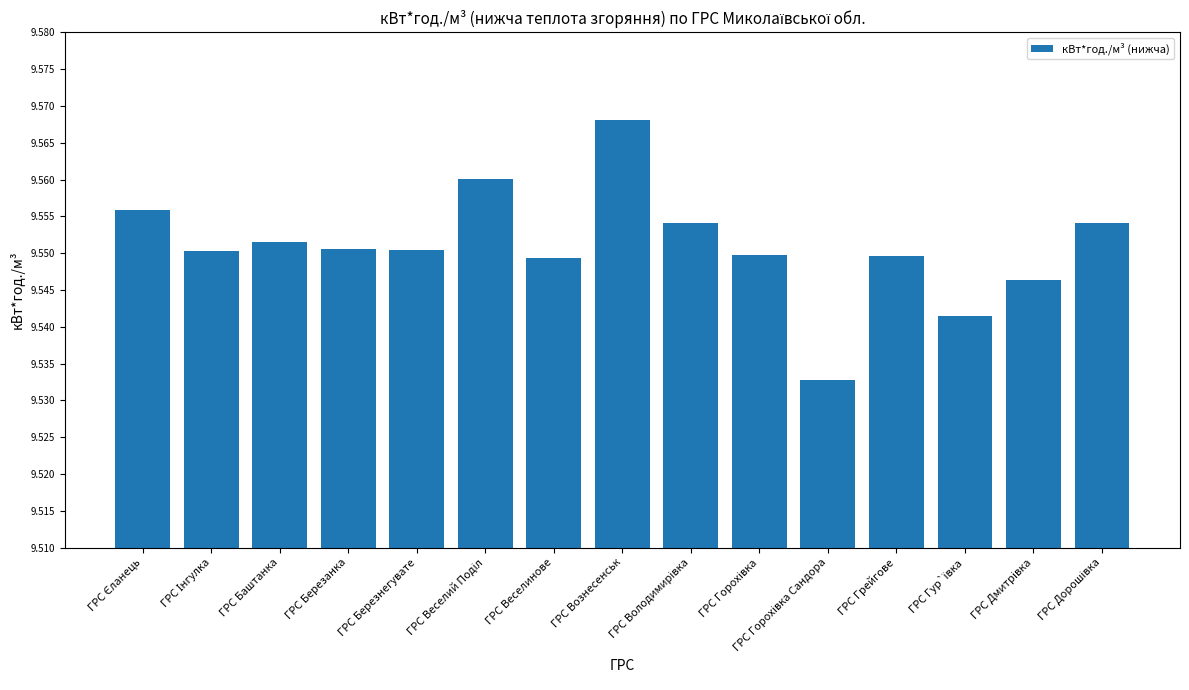

Which category has the highest value across all series?

ГРС Вознесенськ